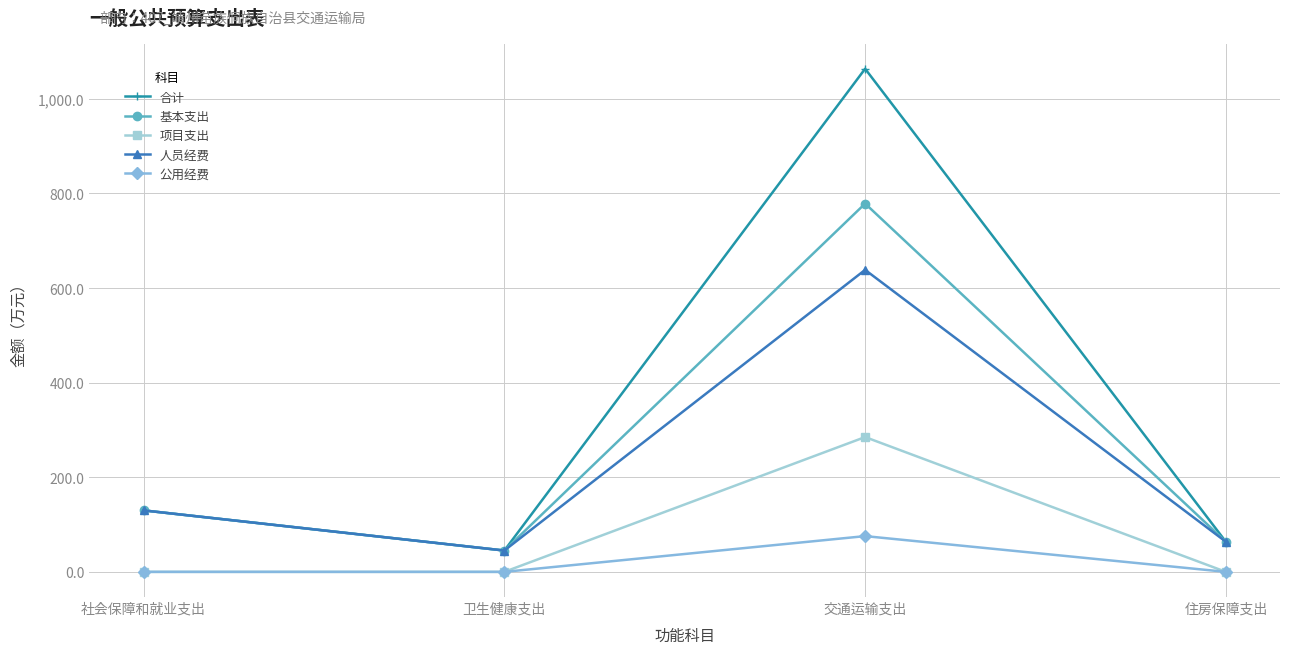

Is this an area chart (filled region under the line)?

No